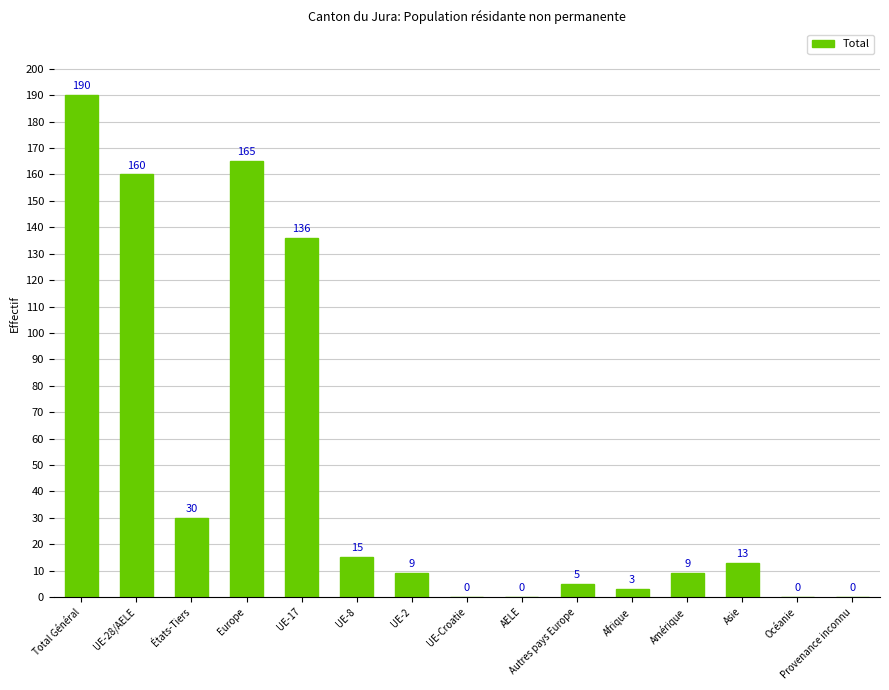

What is the average value?

49